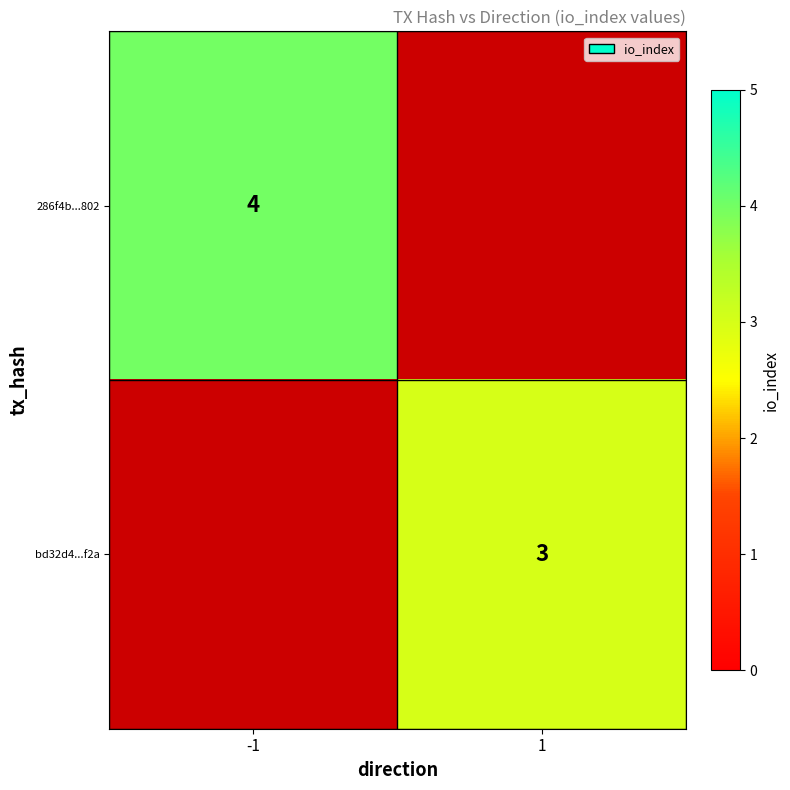

Is the value of bd32d4...f2a at 1 greater than the value of 286f4b...802 at -1?

No